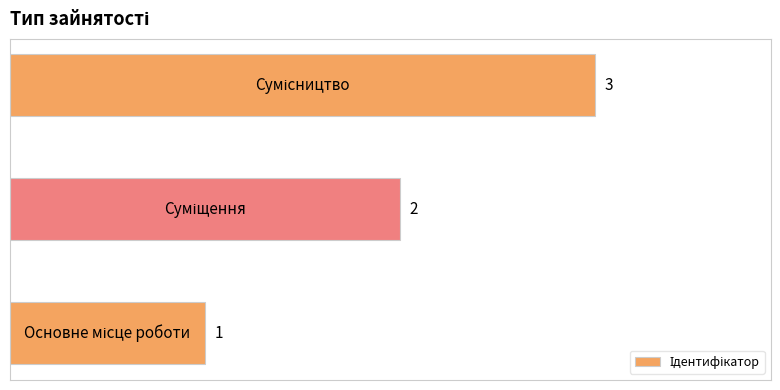

What is the sum of all values?

6